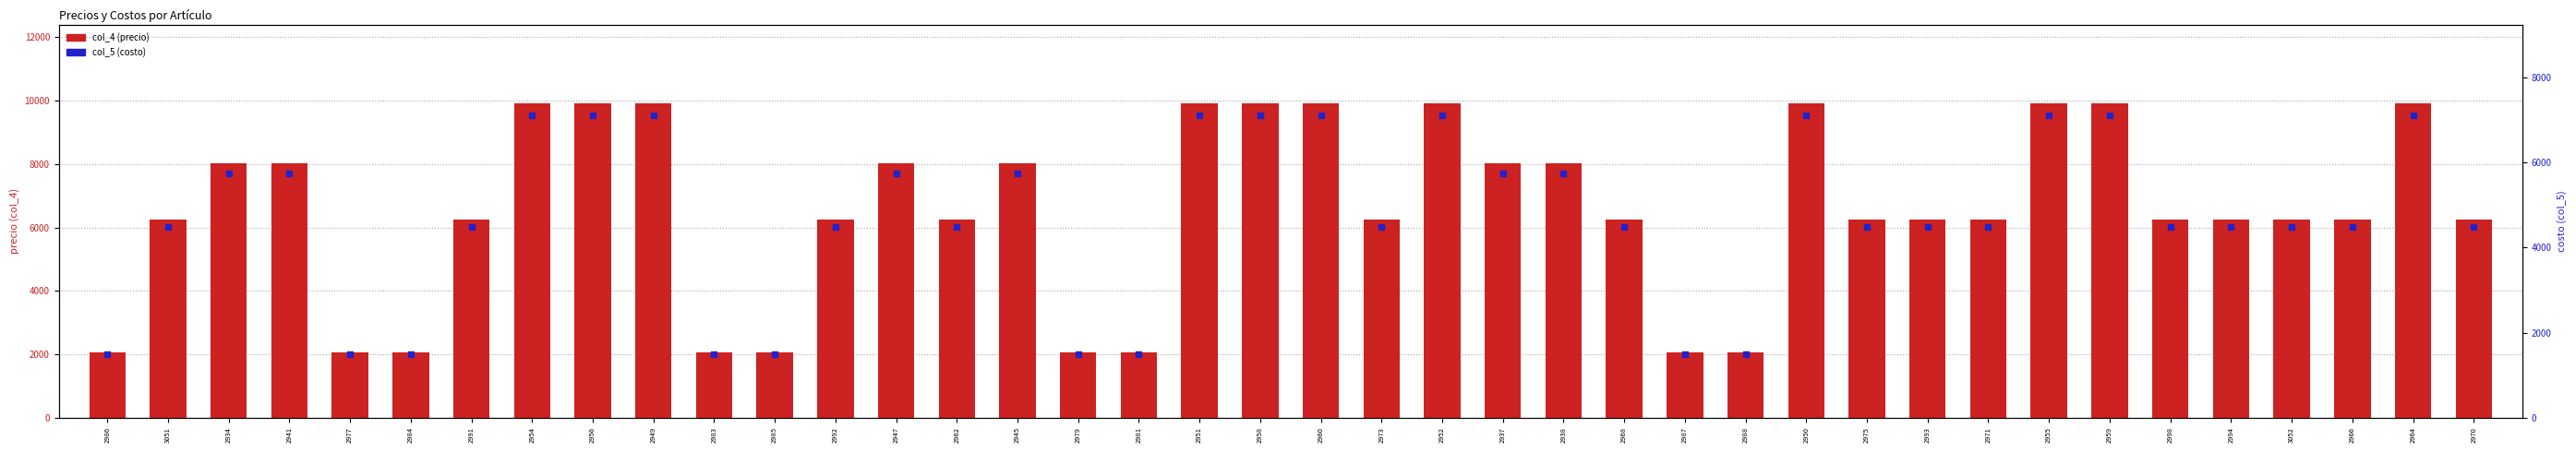

Which series contains the lowest Y value?

col_5 (costo)